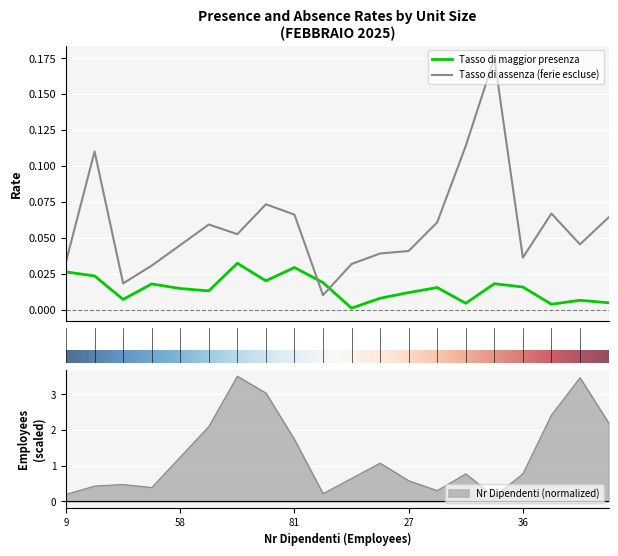

Between 6 and 103, which is larger?

6